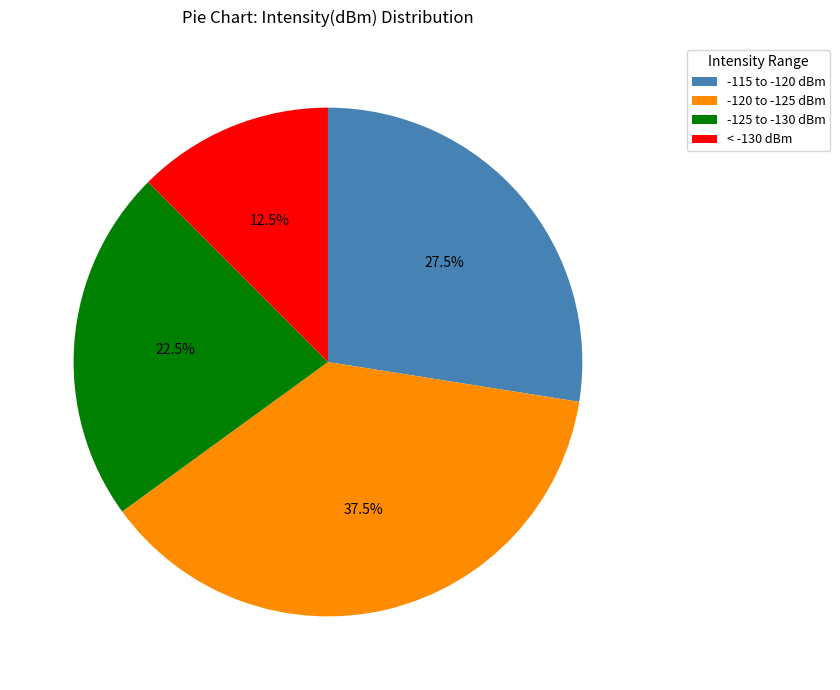

Which category has the biggest portion of the pie?

-120 to -125 dBm